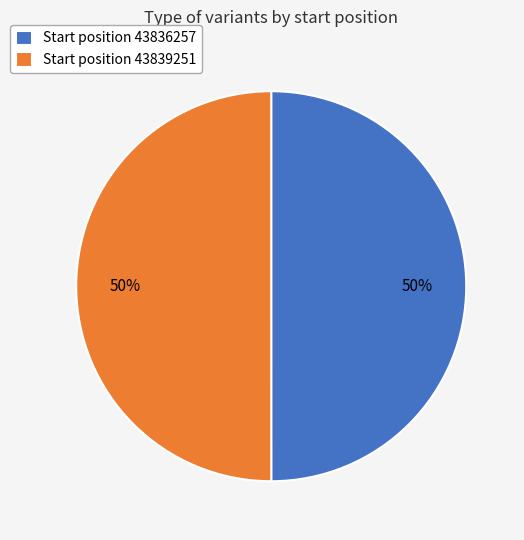

Is it true that Start position 43839251 is 50% of the pie?

True